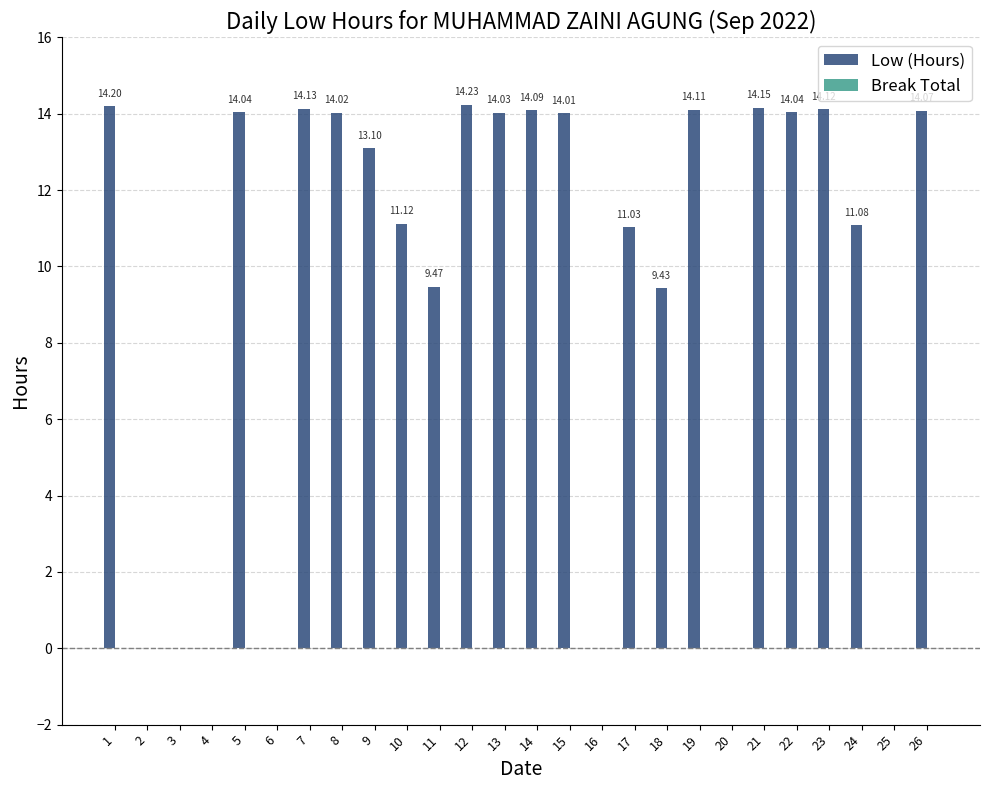

What is the ratio of the value at 5 to the value at 11?

1.5